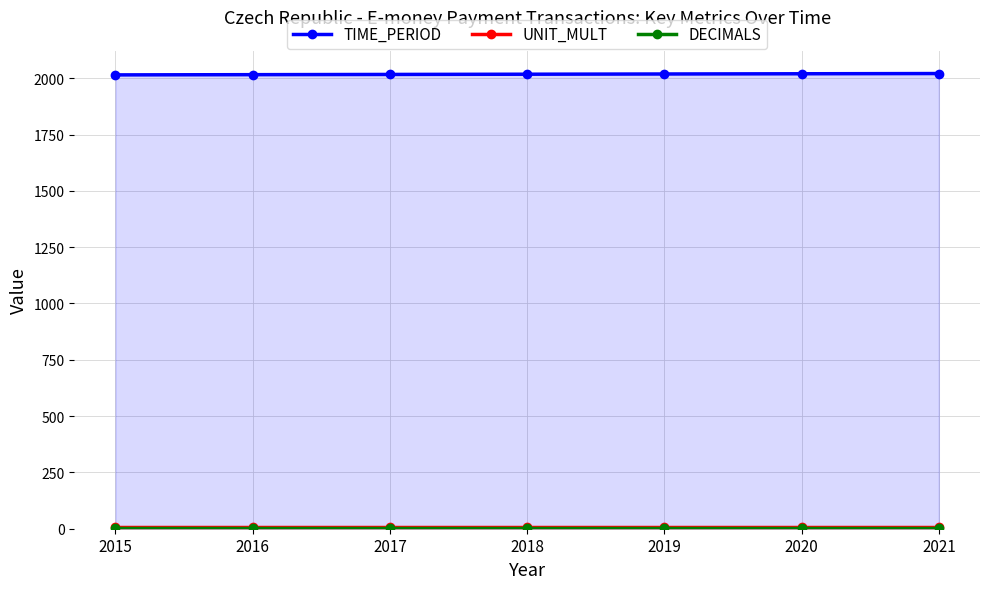

Does the chart display data point markers on the line(s)?

Yes